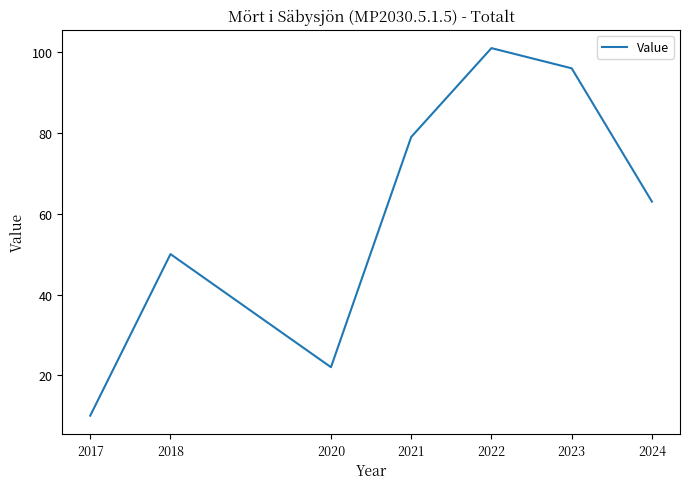

Where is the data nearest to the value 55?

2018